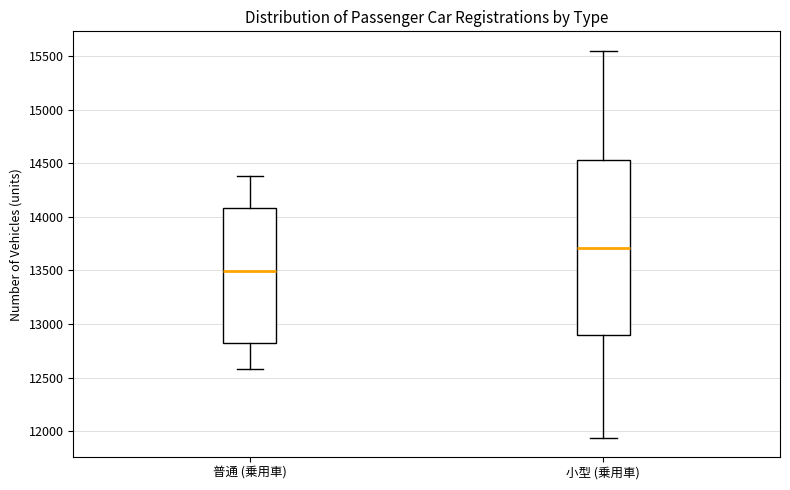

Where does the upper whisker of the box for 小型 (乗用車) end on the y-axis? The values are not printed on the chart, so give them approximately, as read against the axis.

15550